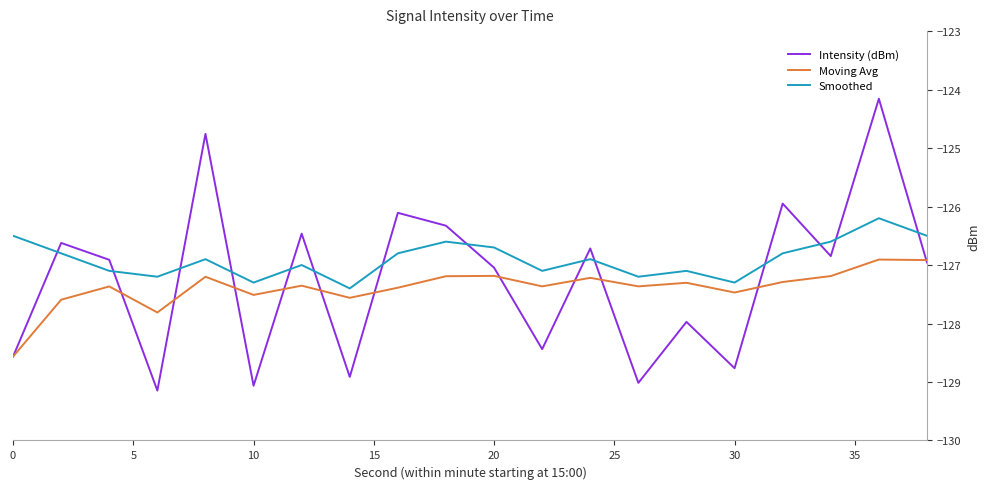

List the series in order of their peak value, lowest first.

Moving Avg, Smoothed, Intensity (dBm)